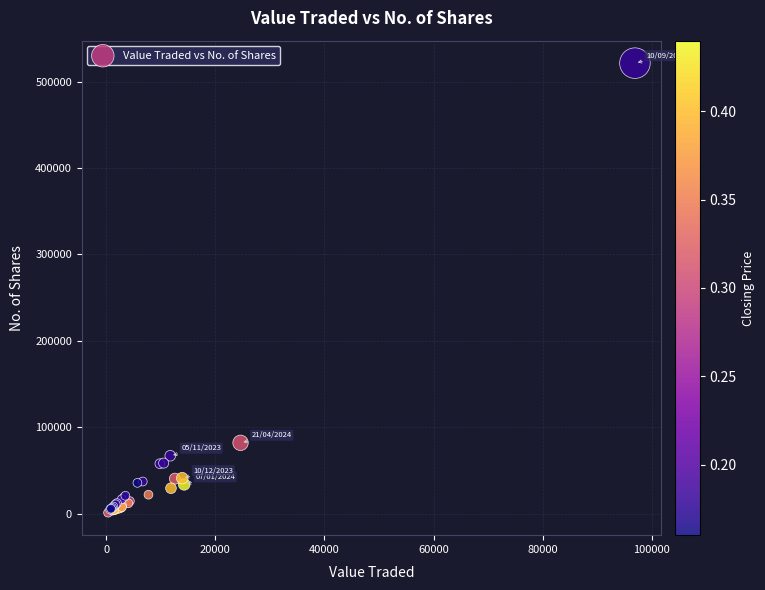

What Y value in the scatter plot is closest to 261153?

81893